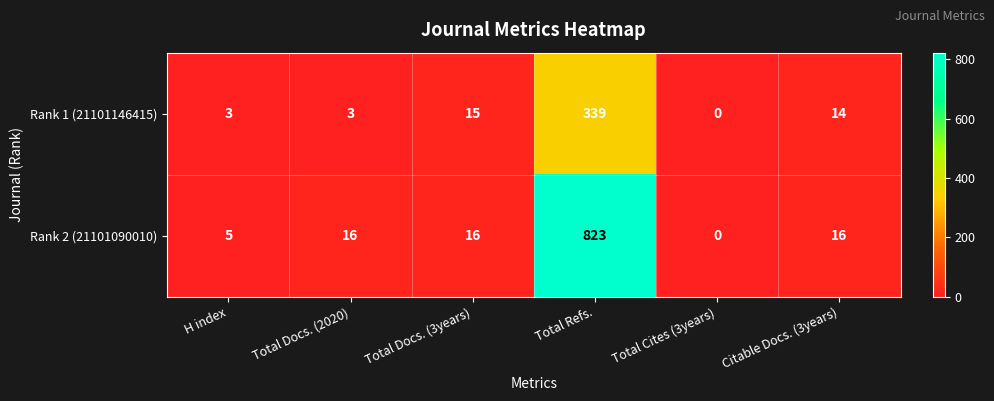

Reading left to right, transcribe all the data shown in this chart.

Rank 1 (21101146415): 3	3	15	339	0	14
Rank 2 (21101090010): 5	16	16	823	0	16